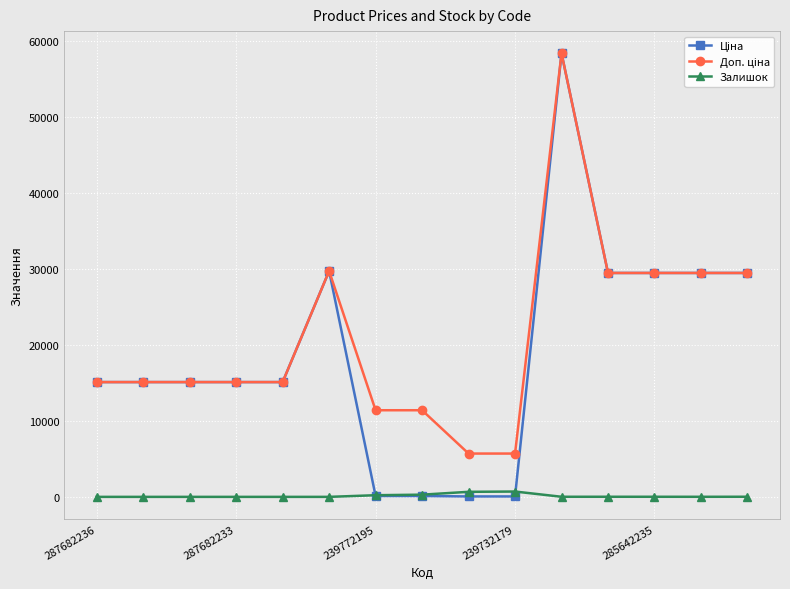

What is the maximum value shown in the chart?

58426.5